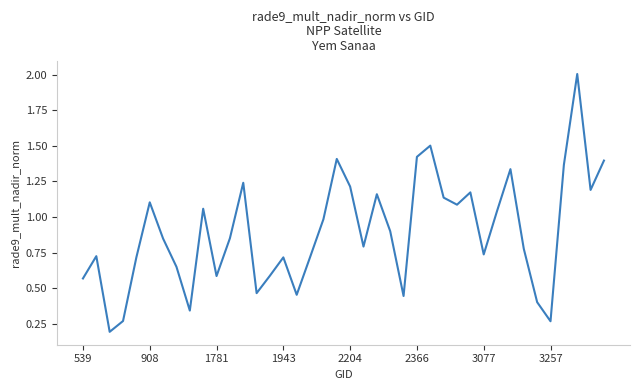

What is the difference between the maximum and minimum values?

1.8